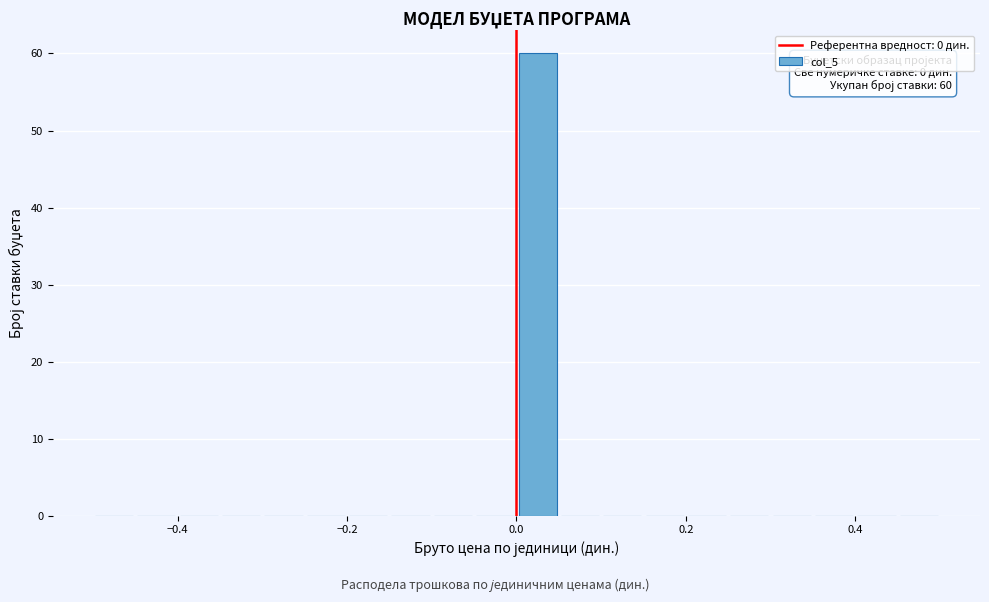

Read against the x-axis, roughly where is the centre of the tallest bar?

0.02